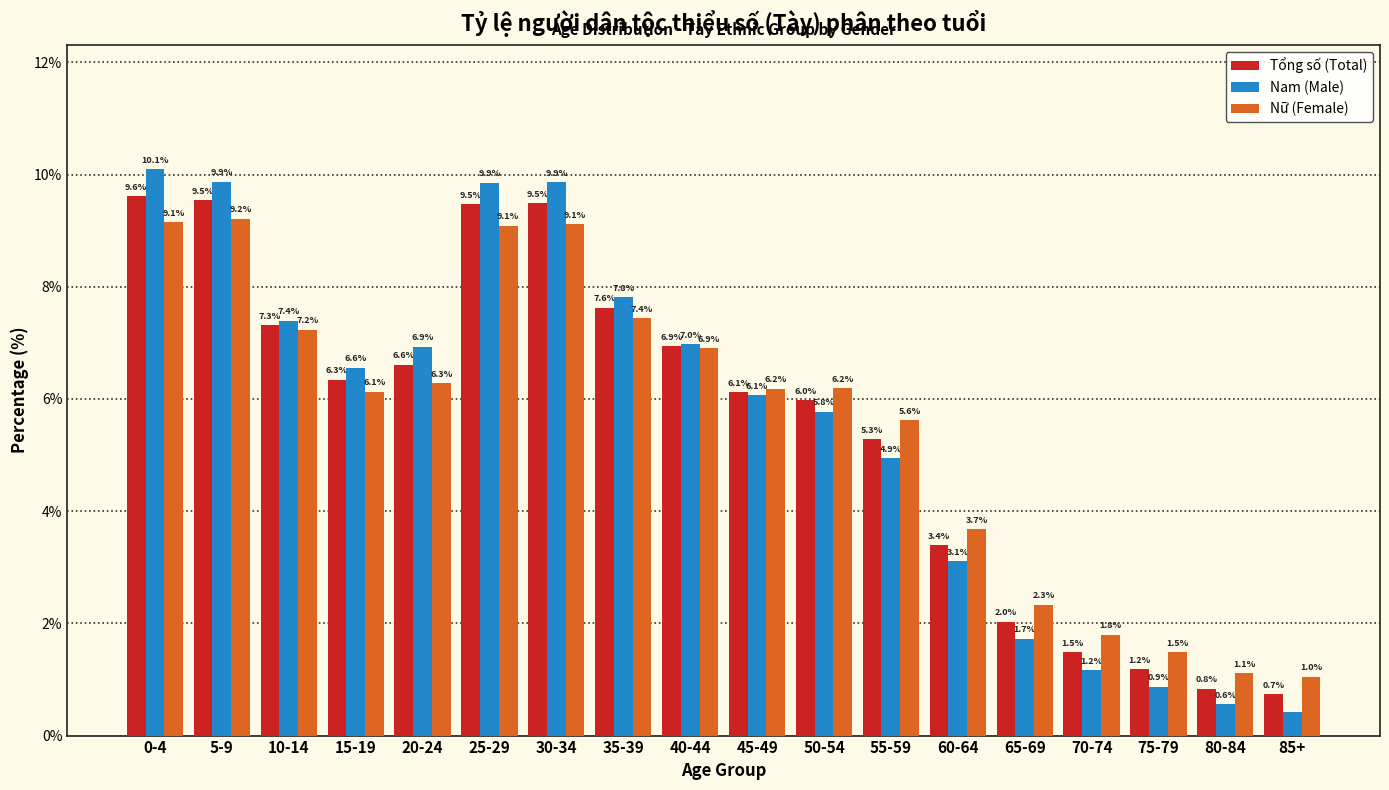

Between 45-49 and 85+, which series saw the biggest shift?

Nam (Male)